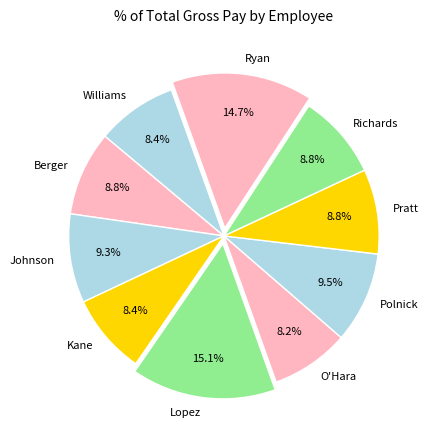

Count the number of slices in the pie.

10